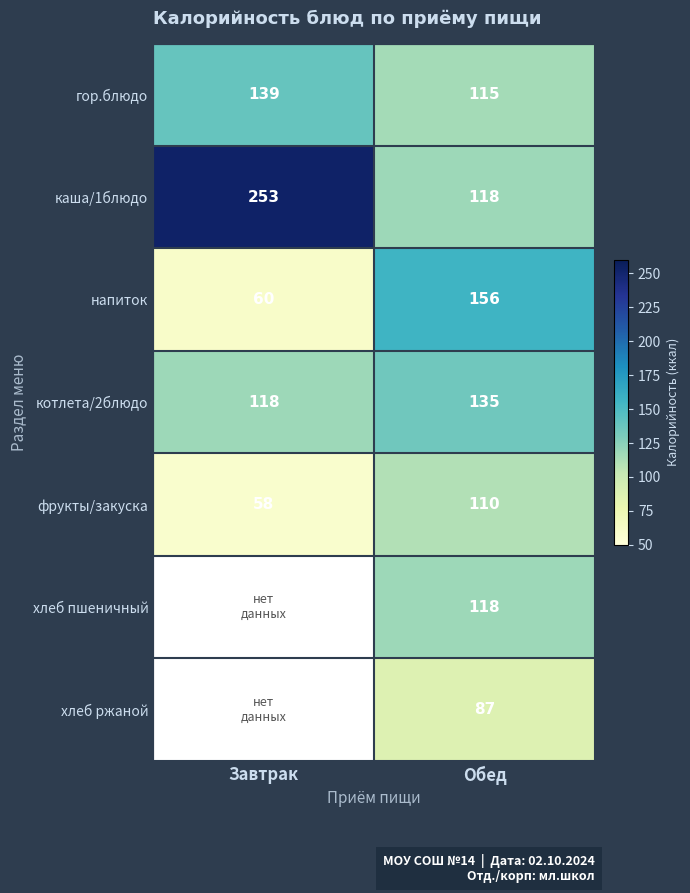

What is the difference between the каша/1блюдо values at Завтрак and Обед?

135